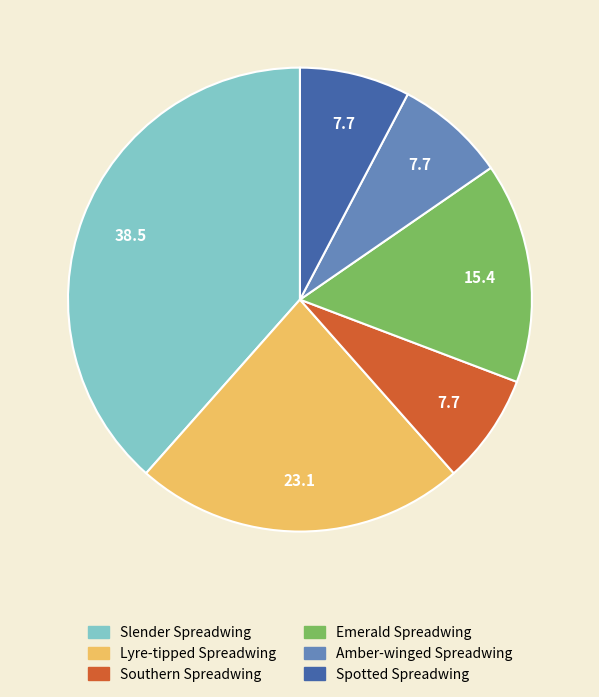

How many segments does this pie chart have?

6